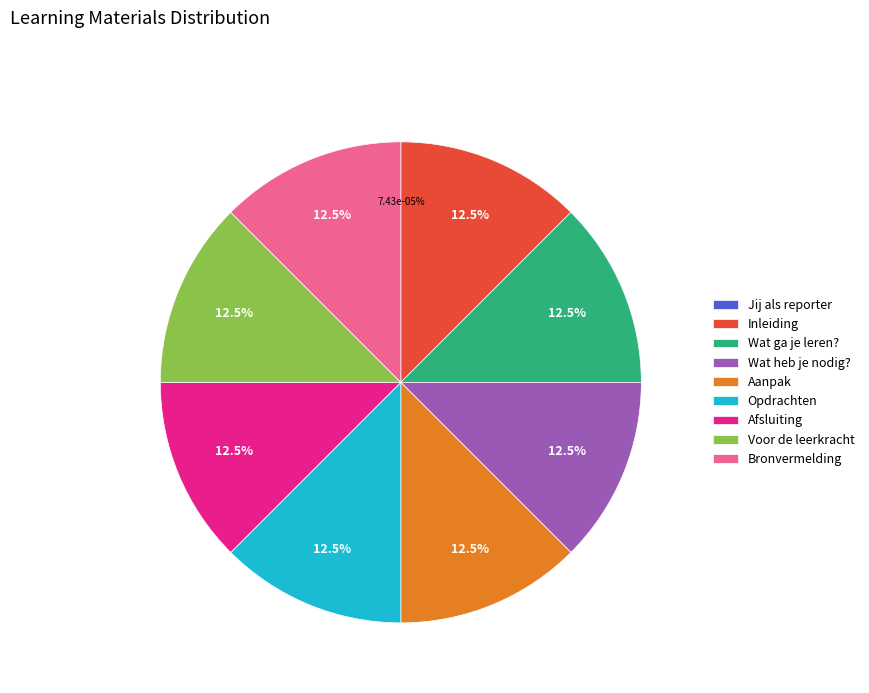

To the nearest percent, what is the average slice percentage?

11%